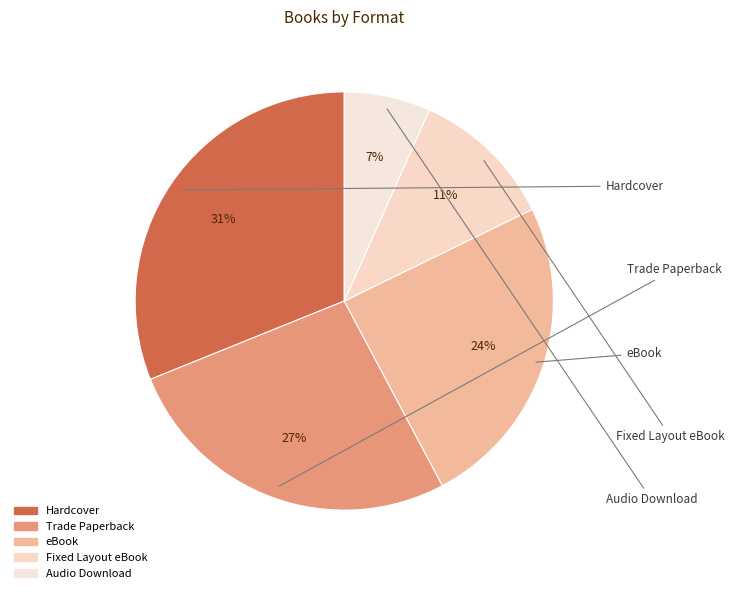

What is the largest slice in the pie chart?

Hardcover